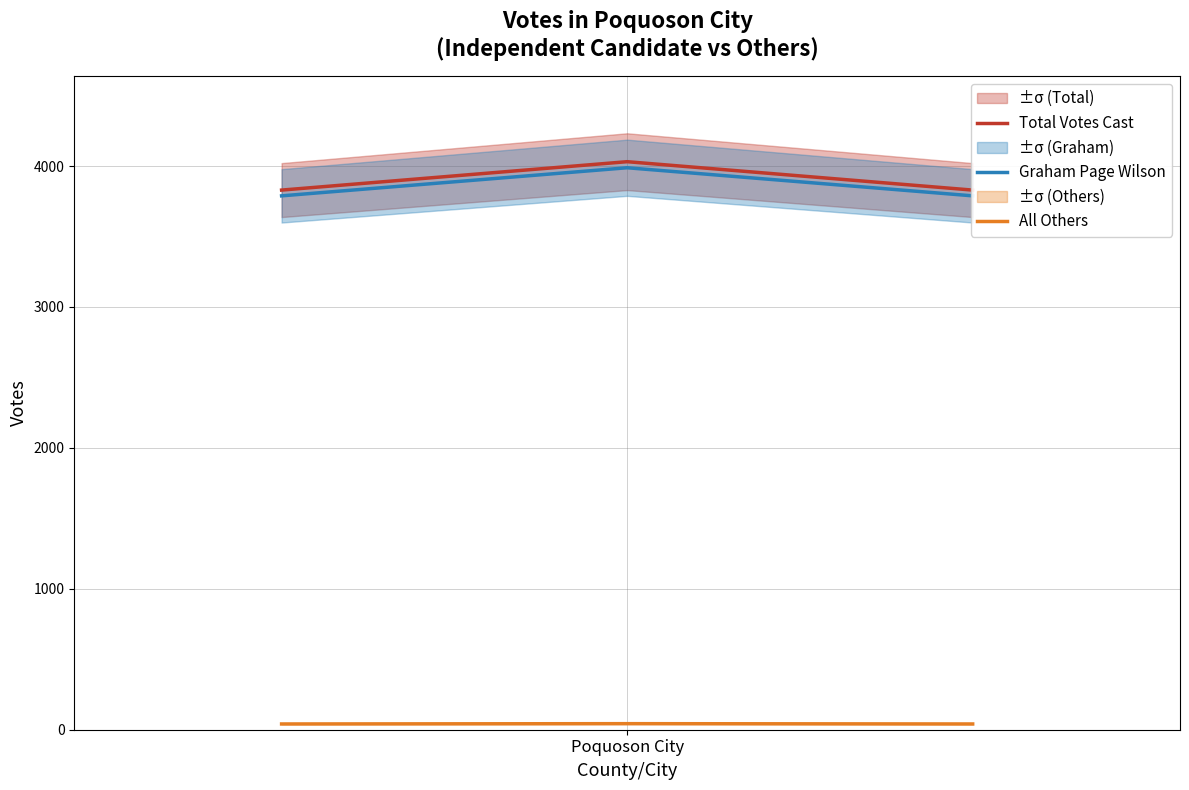

What is the value of the Total Votes Cast point at the 3rd from the left?

3829.4